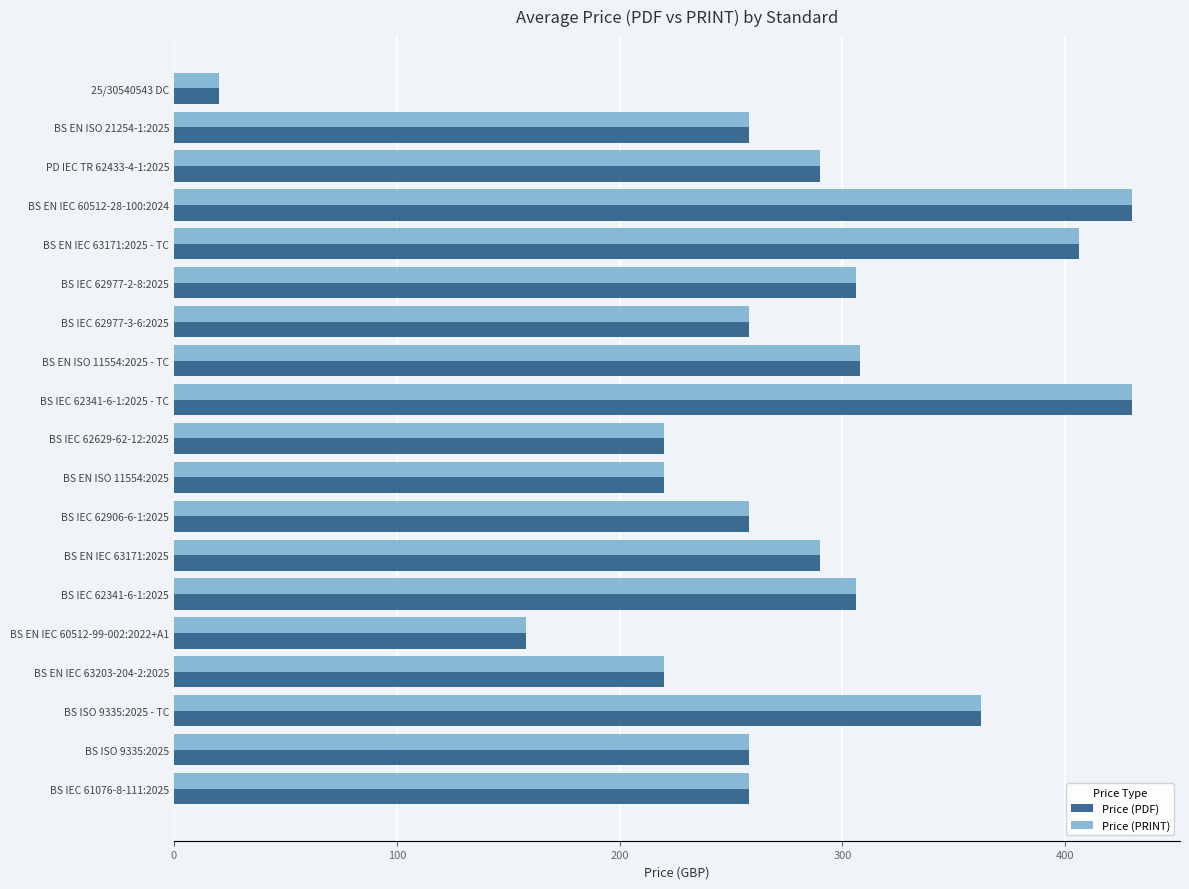

What is the difference between the Price (PDF) values at BS EN IEC 63203-204-2:2025 and BS EN ISO 11554:2025 - TC?

88